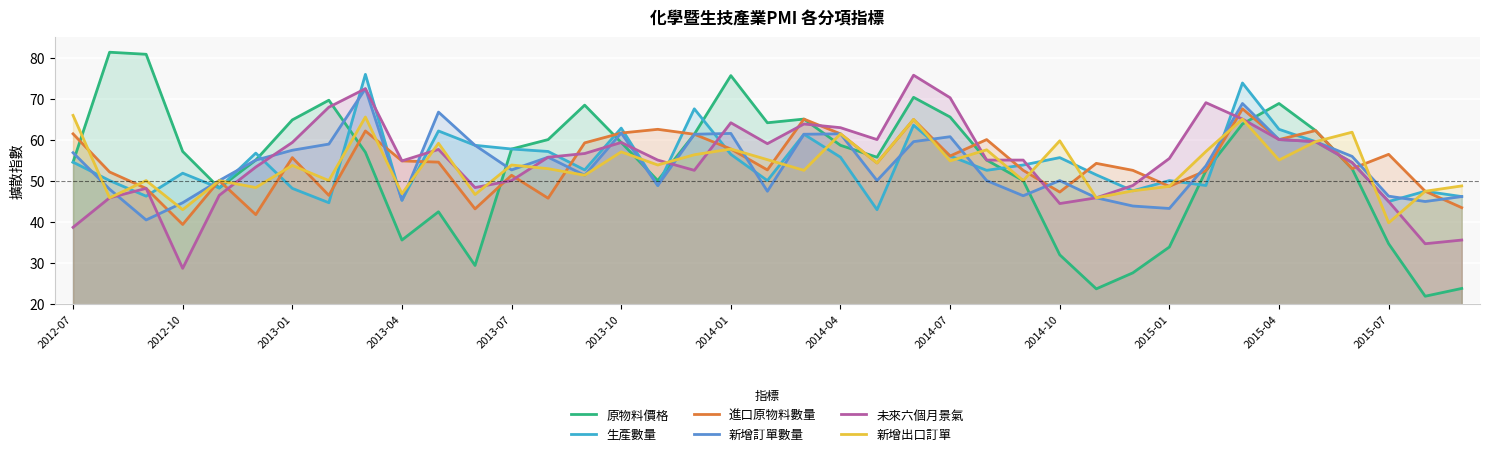

What is the sum of all 進口原物料數量 values?

2119.8